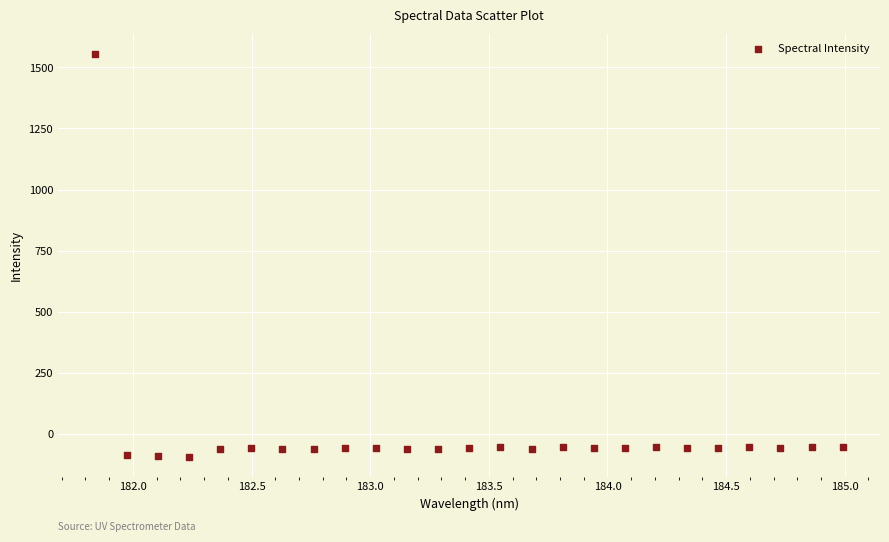

What is the range of Y values (max minus min)?

1648.7